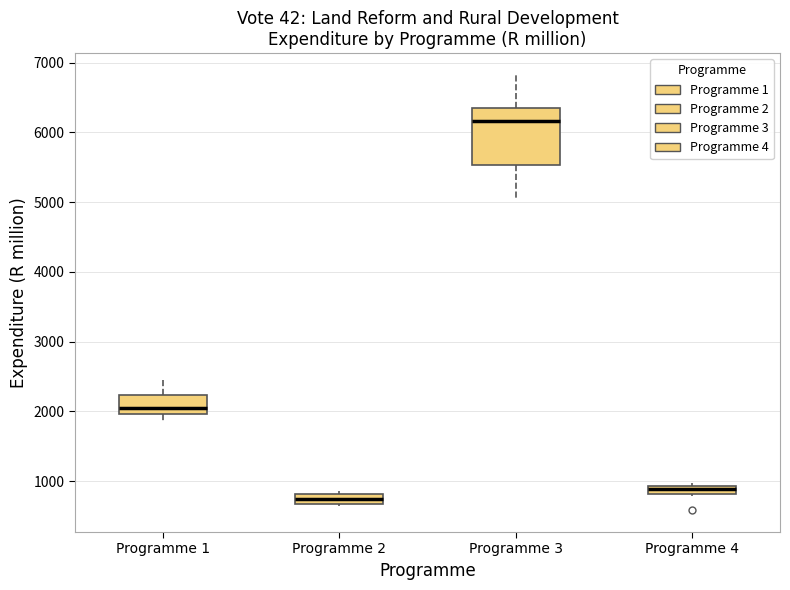

Which box's median line is the lowest?

Programme 2